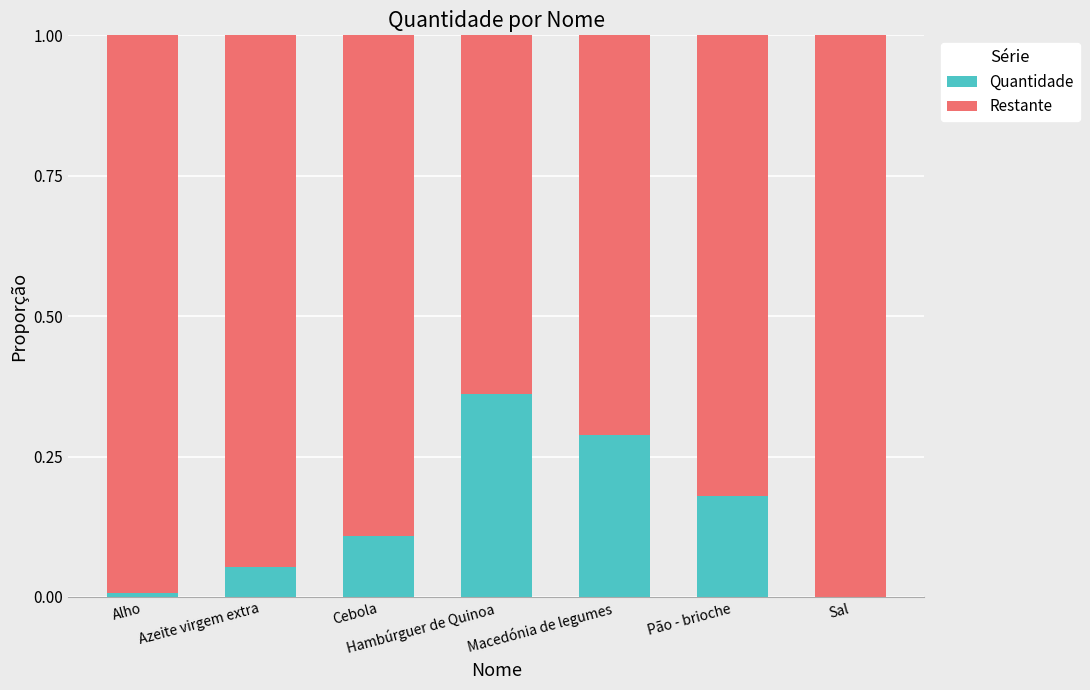

What is the total value across all series at Macedónia de legumes?

1.0